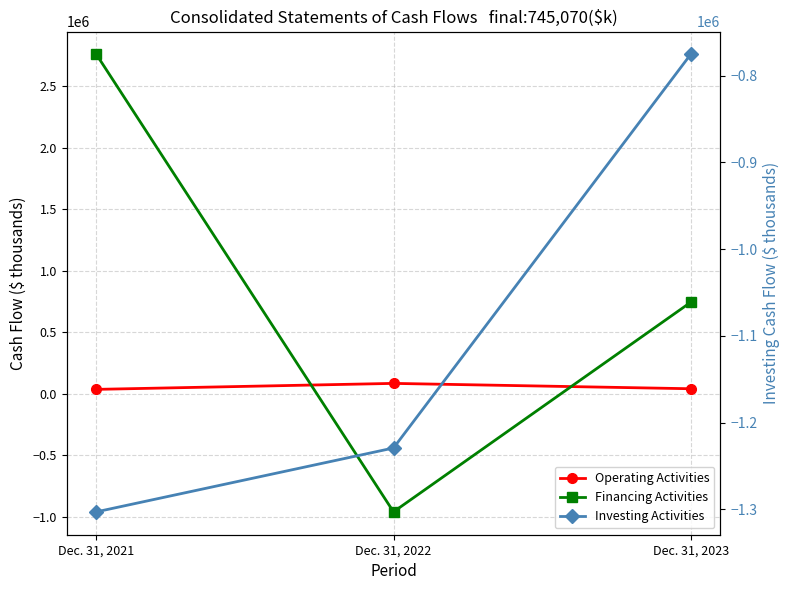

What are all the series names shown in the legend?

Operating Activities, Financing Activities, Investing Activities